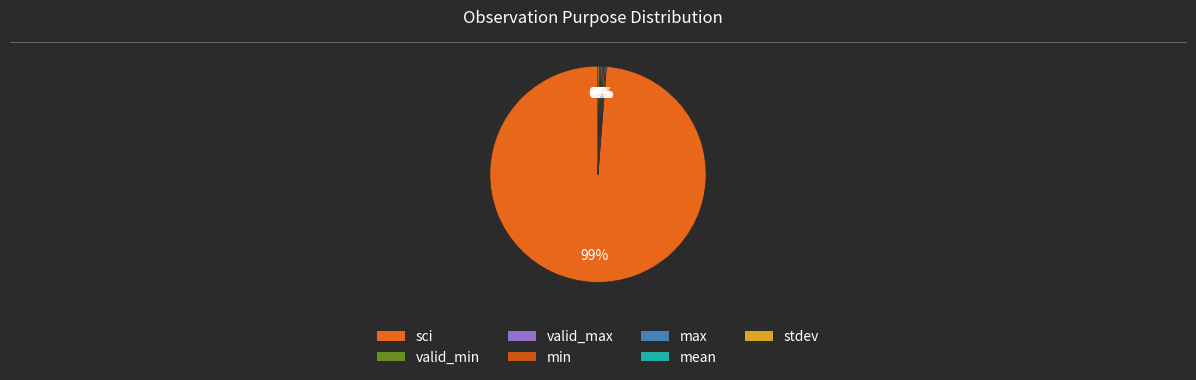

To the nearest percent, what is the difference between the largest and smallest slice percentages?

100%